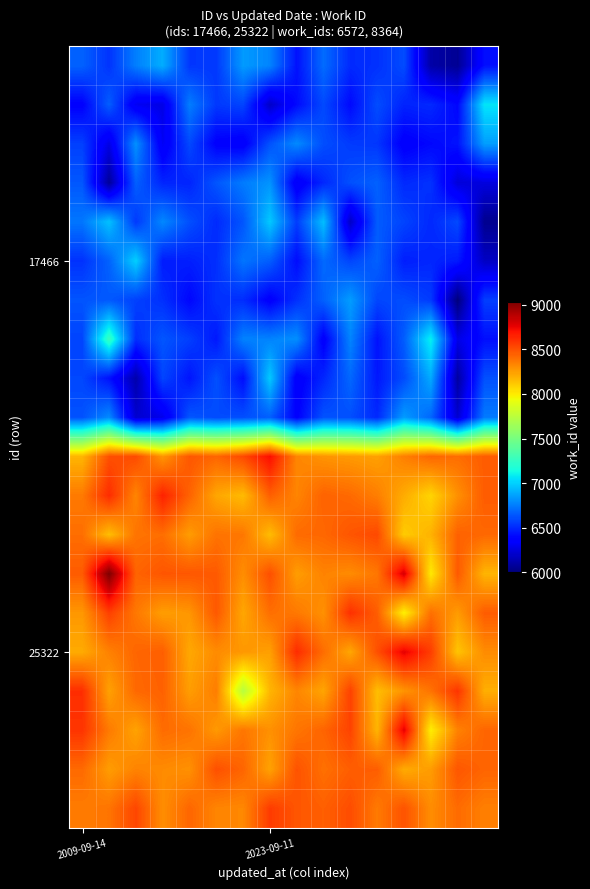

Which category has the lowest value across all series?

14